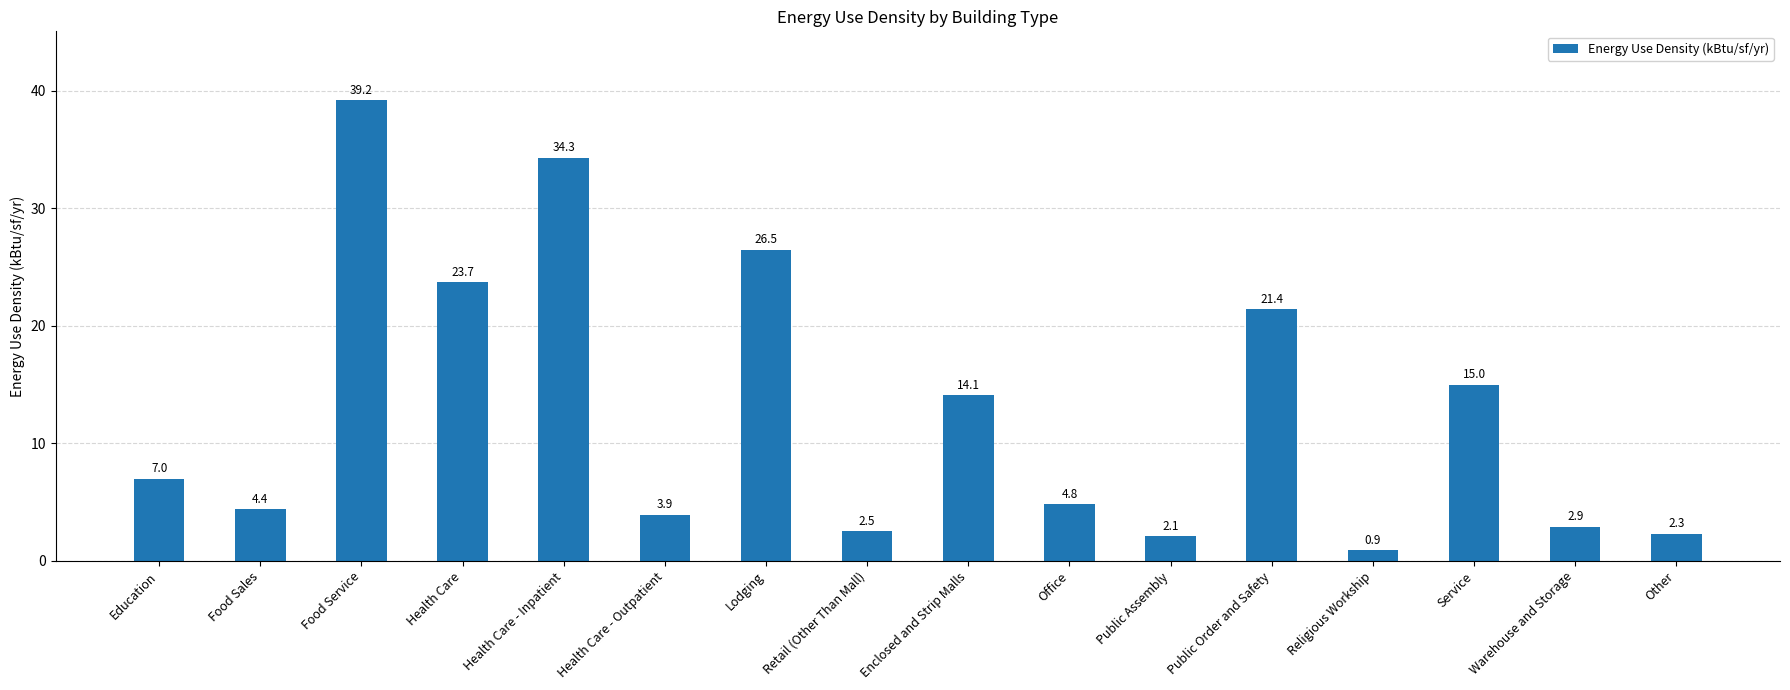

The value at Health Care - Outpatient is 1.0. True or false?

False